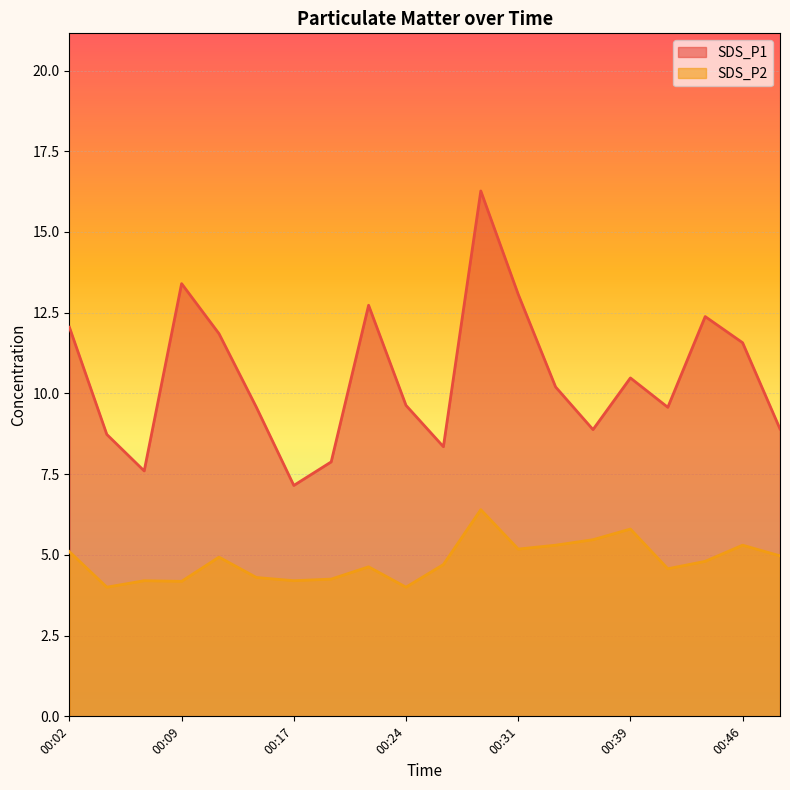

Is the value of SDS_P1 at 00:17 greater than the value of SDS_P2 at 00:36?

Yes